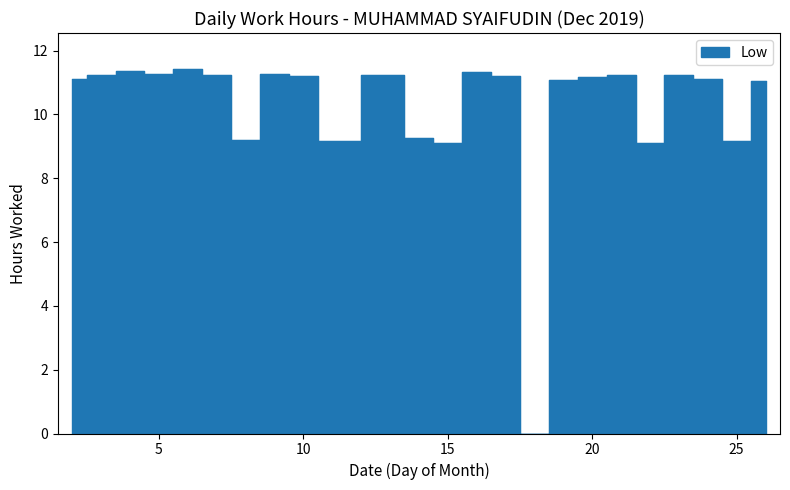

What is the average value?

10.2